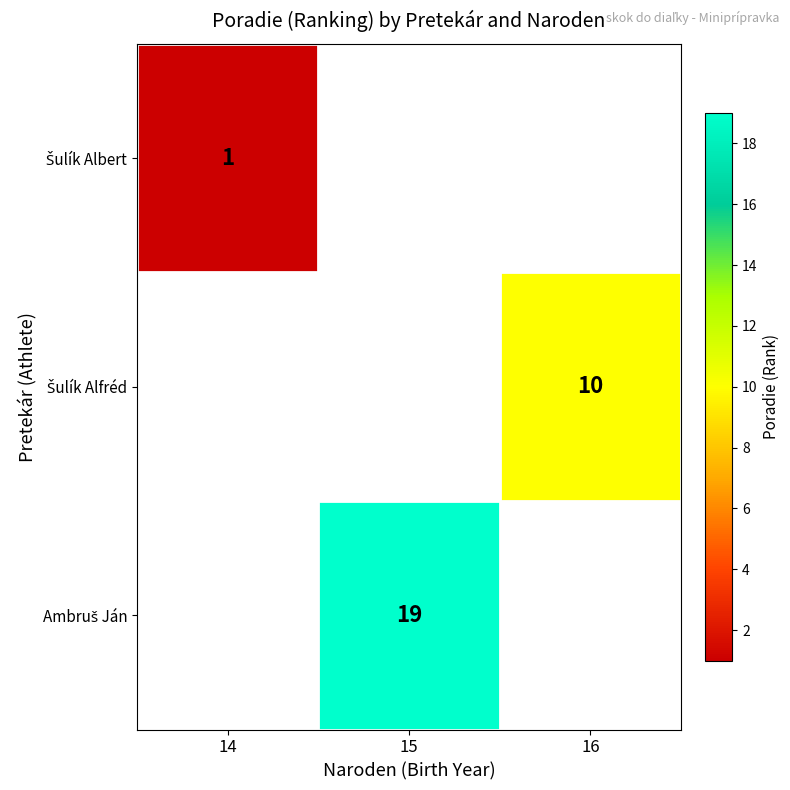

At which category does the chart reach its peak across all series?

15